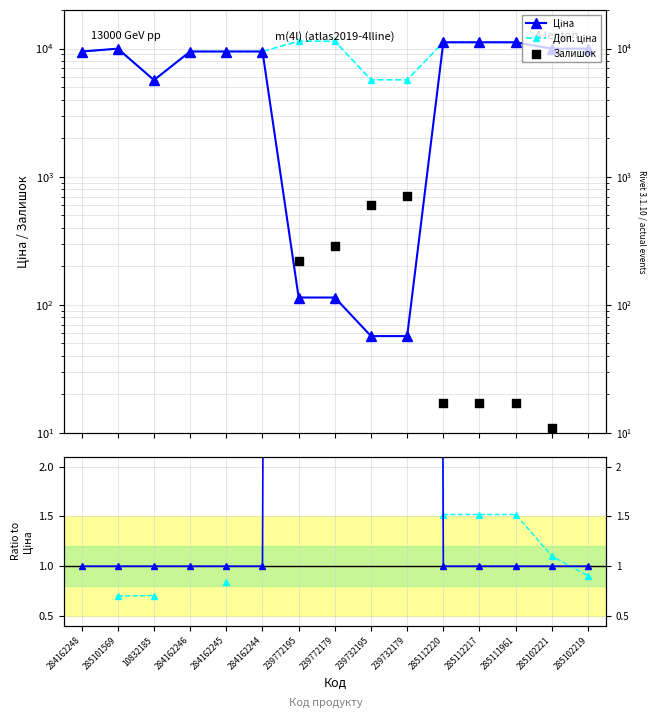

Which series reaches the maximum Y coordinate?

Доп. ціна